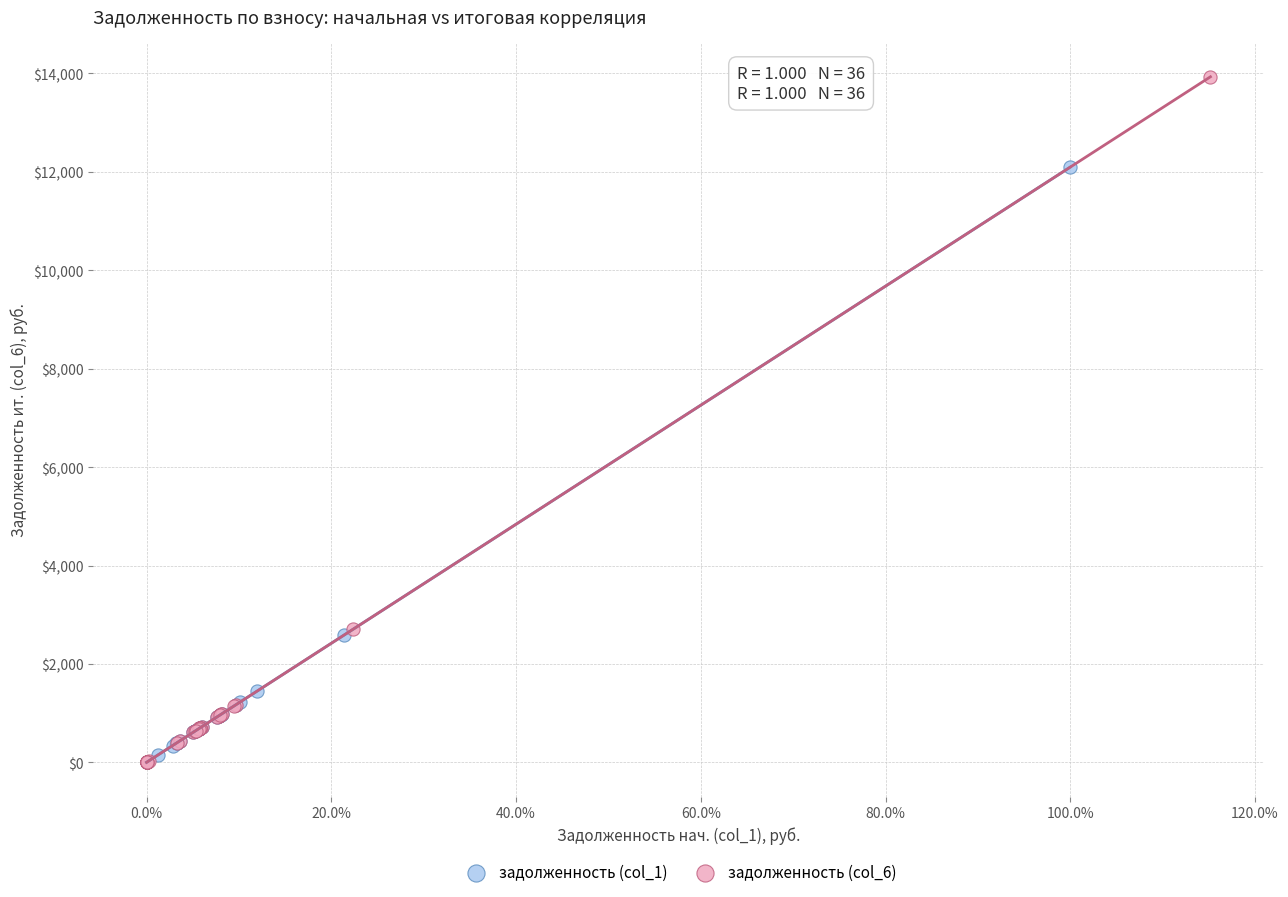

Which series contains the highest Y value?

задолженность (col_6)